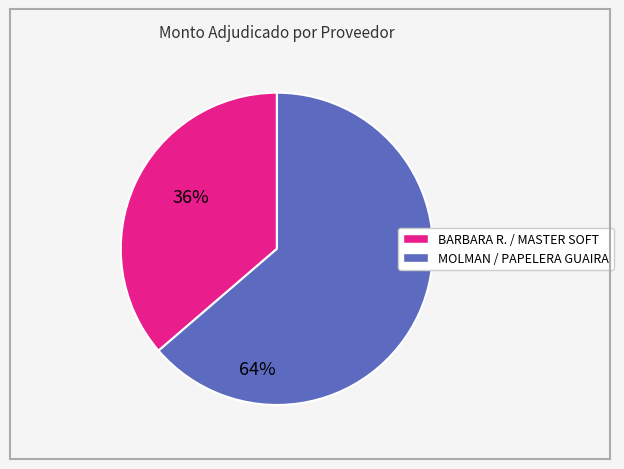

Is there a majority slice in this chart?

Yes